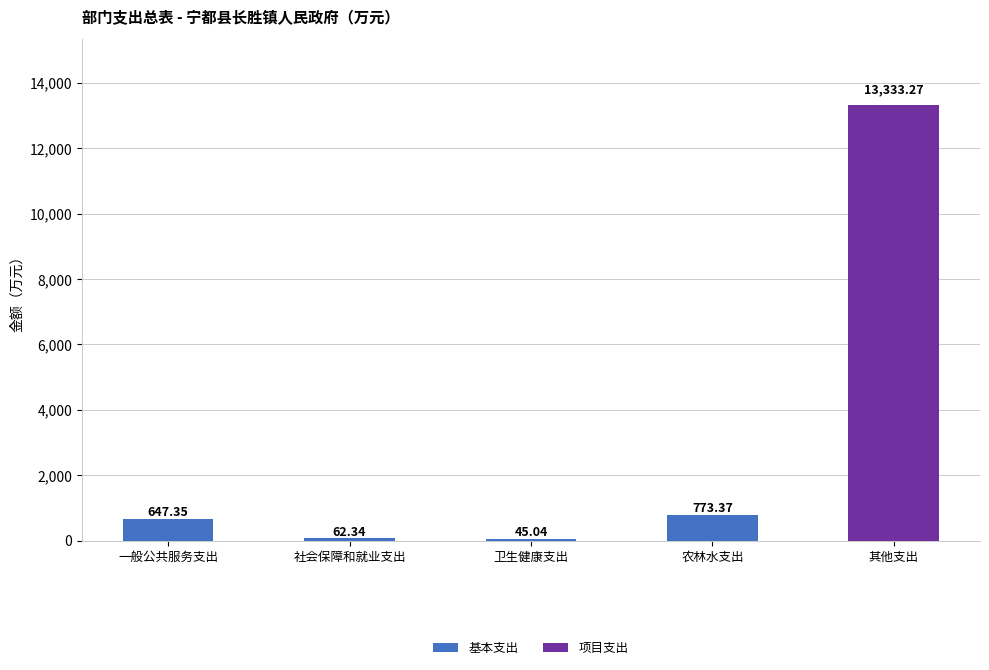

At which label does 基本支出 first exceed 62?

一般公共服务支出